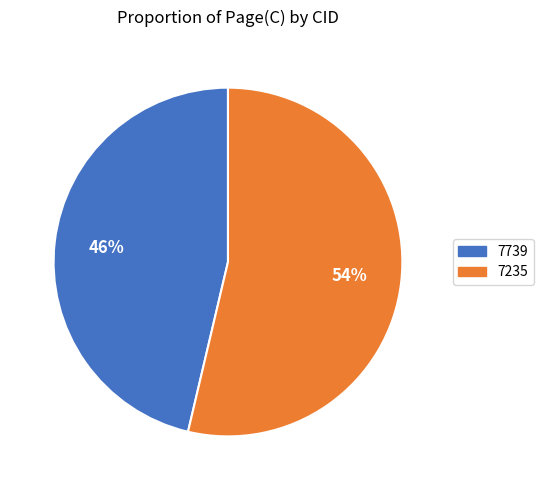

Does 7739 account for over 50% of the chart?

No